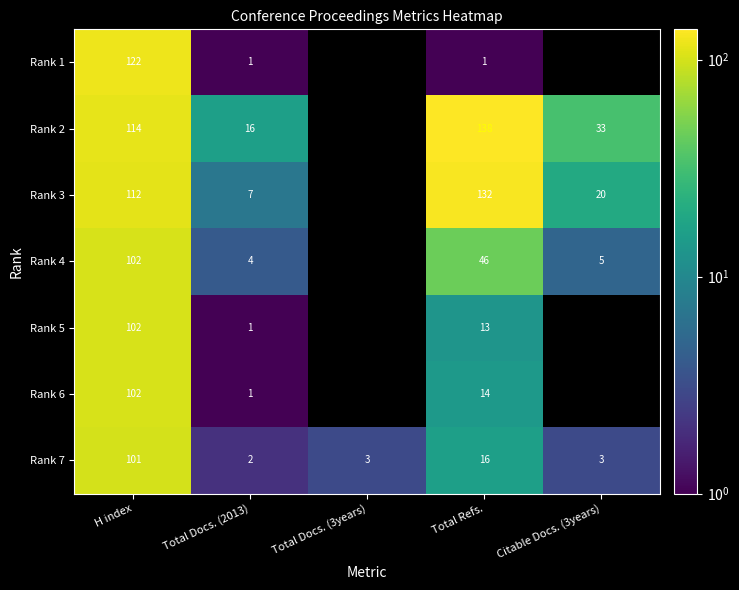

Rank the series at Total Refs. from lowest to highest value.

Rank 1, Rank 5, Rank 6, Rank 7, Rank 4, Rank 3, Rank 2